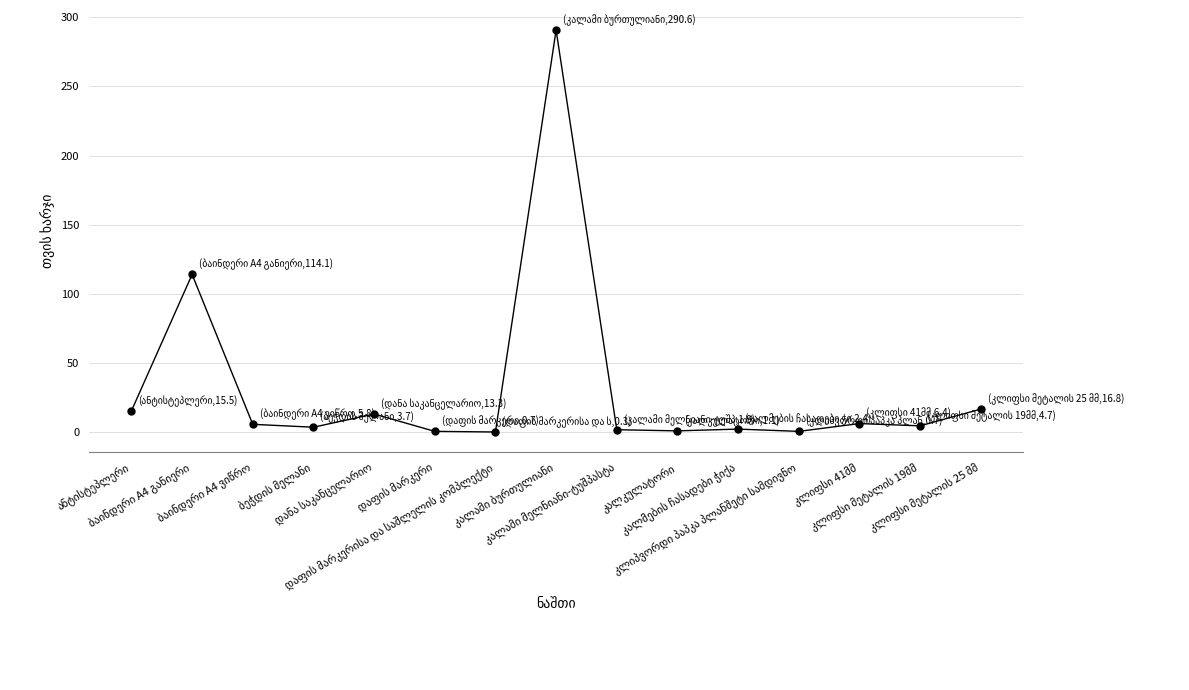

How many distinct data groups are displayed?

1